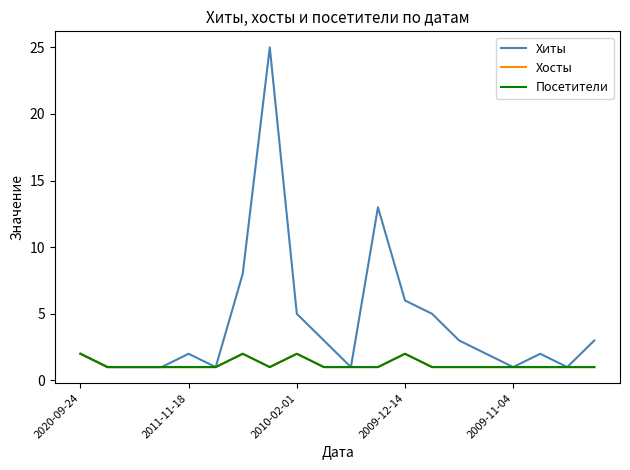

Is this an area chart (filled region under the line)?

No